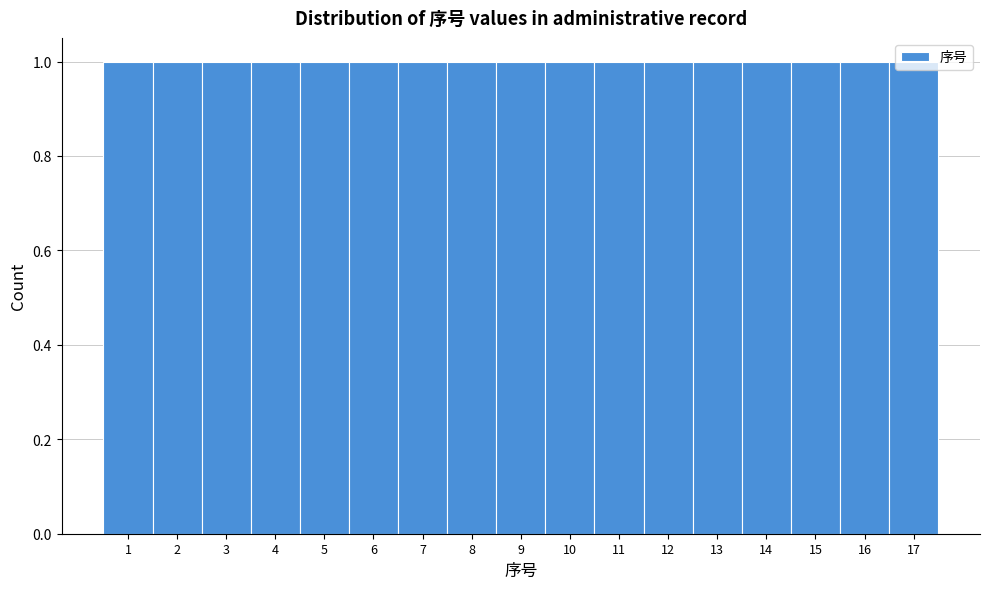

How tall is the bar that spans 3.5 to 4.5 on the x-axis? The values are not printed on the chart, so give them approximately, as read against the axis.

1